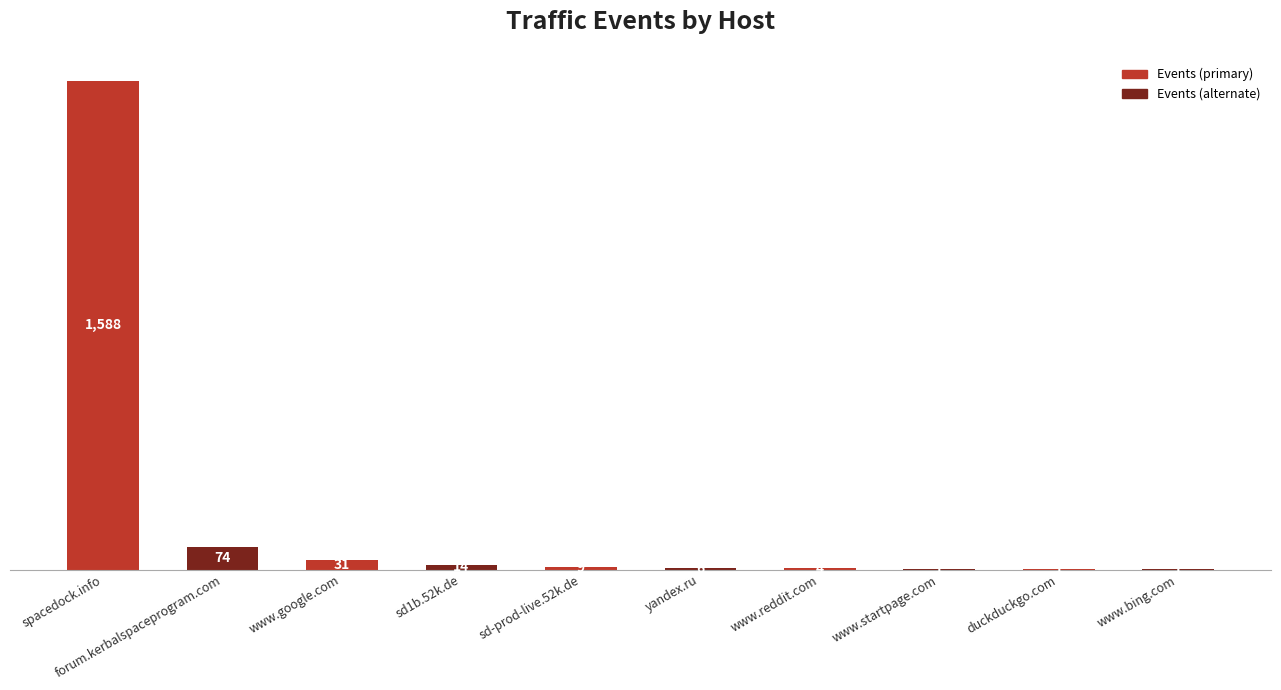

Reading left to right, what are all the values shown in this chart?

1588	74	31	14	9	6	4	1	1	1